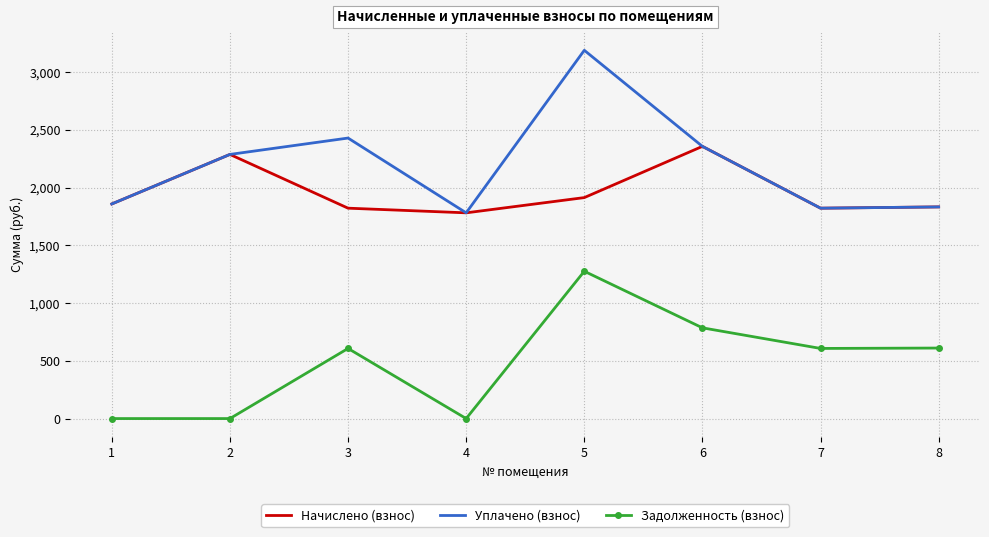

What is the difference between the Уплачено (взнос) values at 8 and 5?

1356.5